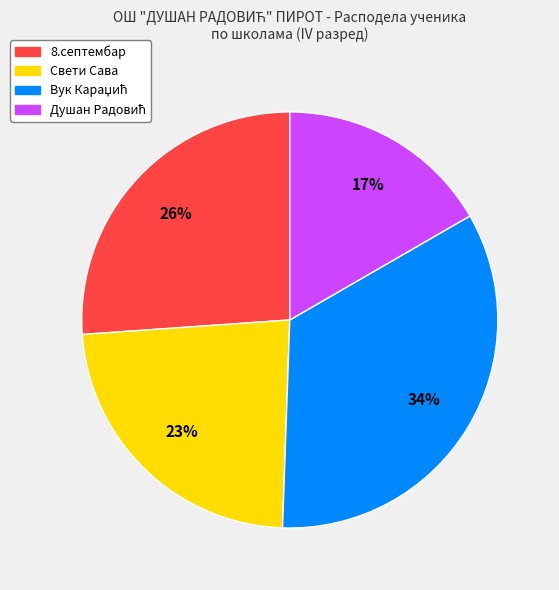

Does any single category account for the majority?

No